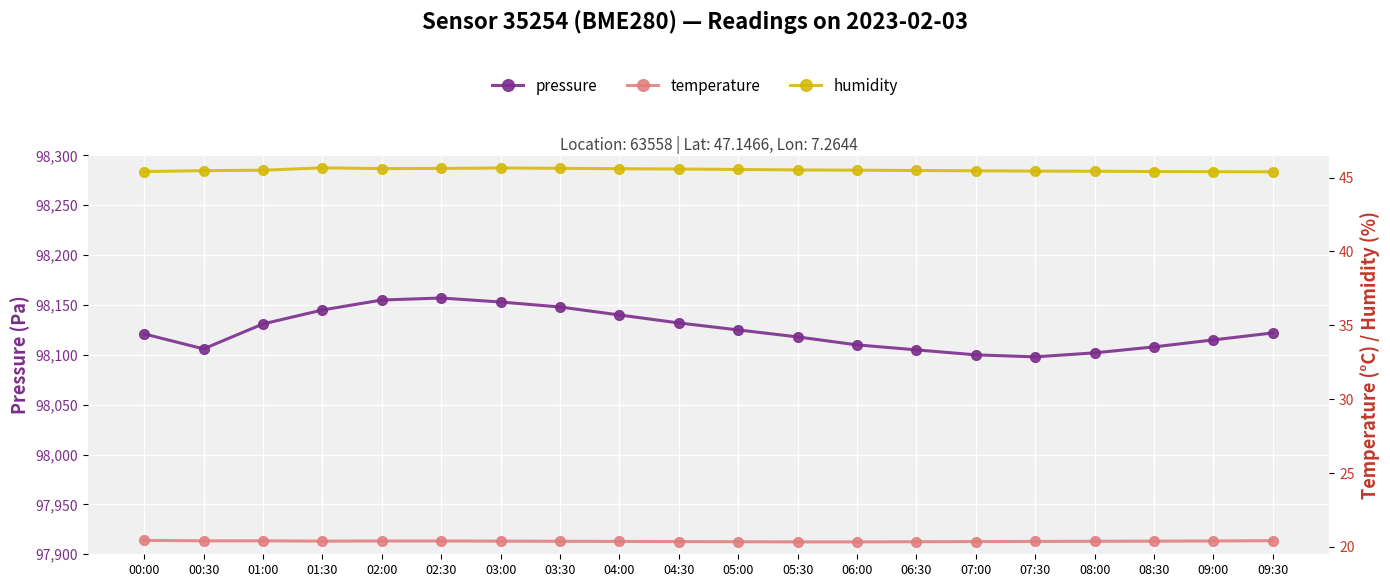

True or false: temperature and humidity cross at least once.

False